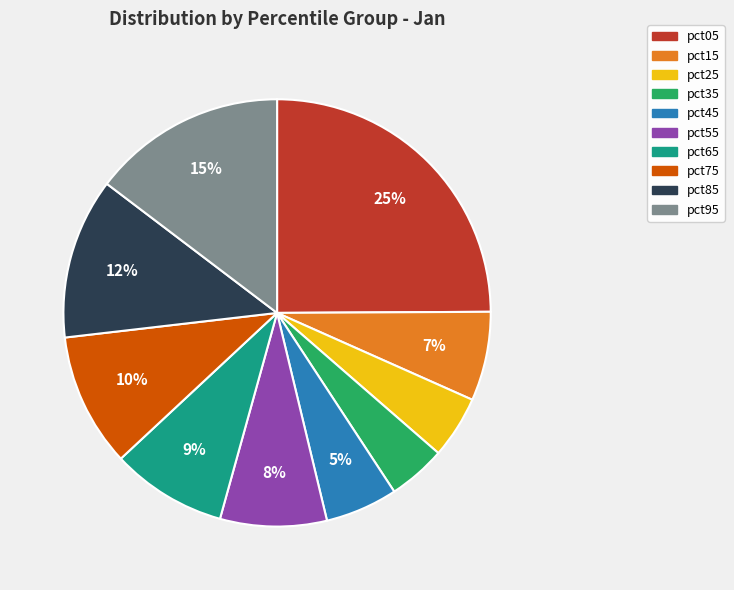

Combined, do pct05 and pct65 account for over 50%?

No